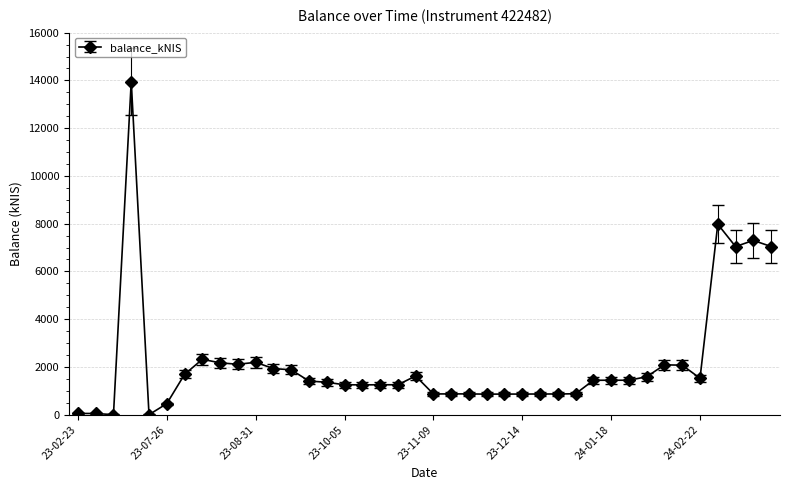

What is the value of the 20th point from the left?

1620.0